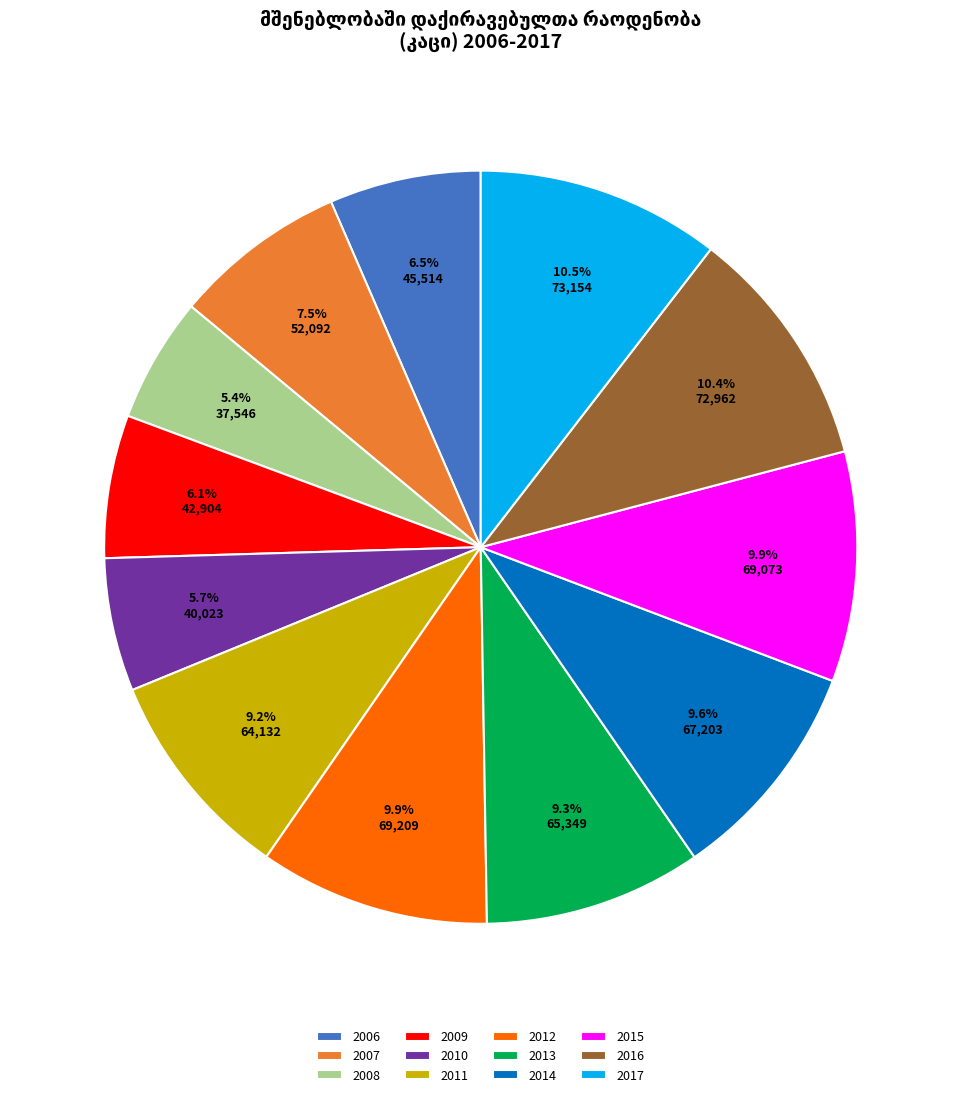

Combined, what portion of the pie is 2016 and 2014?

20.0%